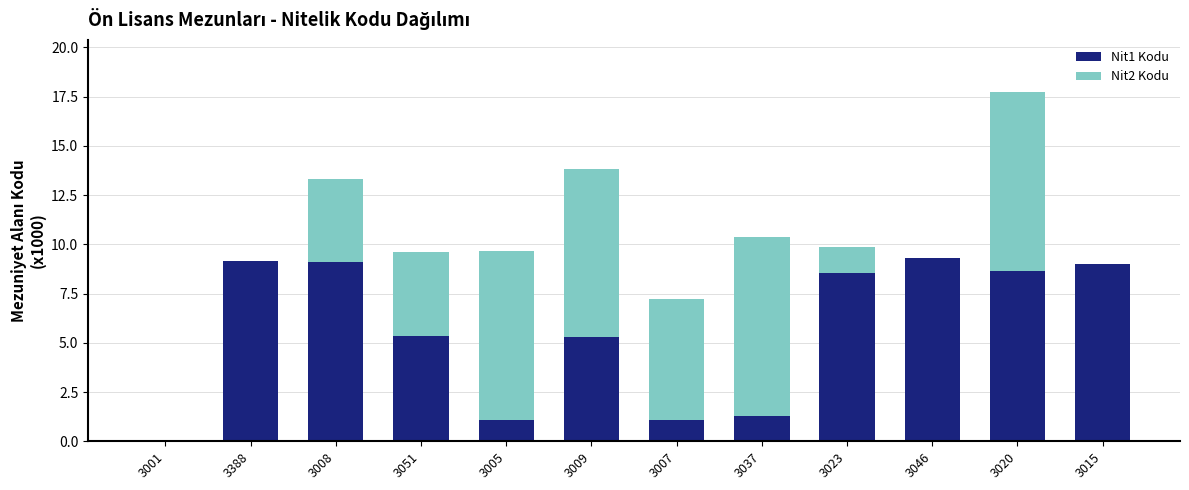

Is it true that Nit1 Kodu equals 1.1 at 3007?

True